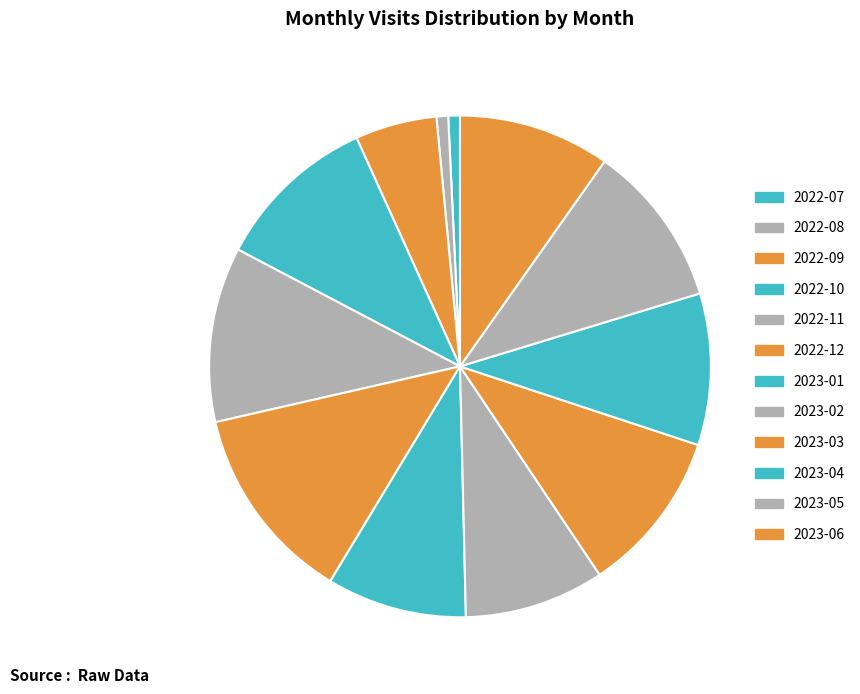

How many segments does this pie chart have?

12